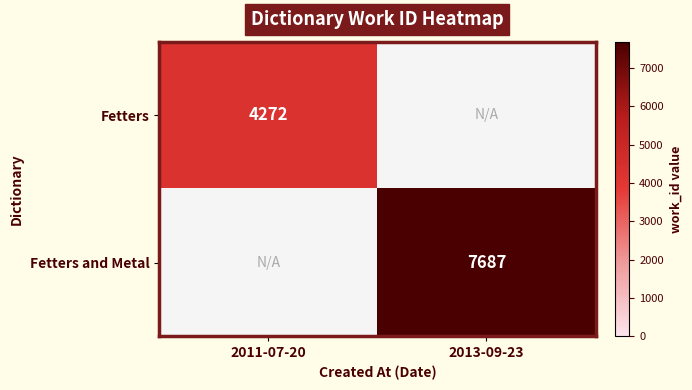

The Fetters series shows 1869 at 2011-07-20. True or false?

False